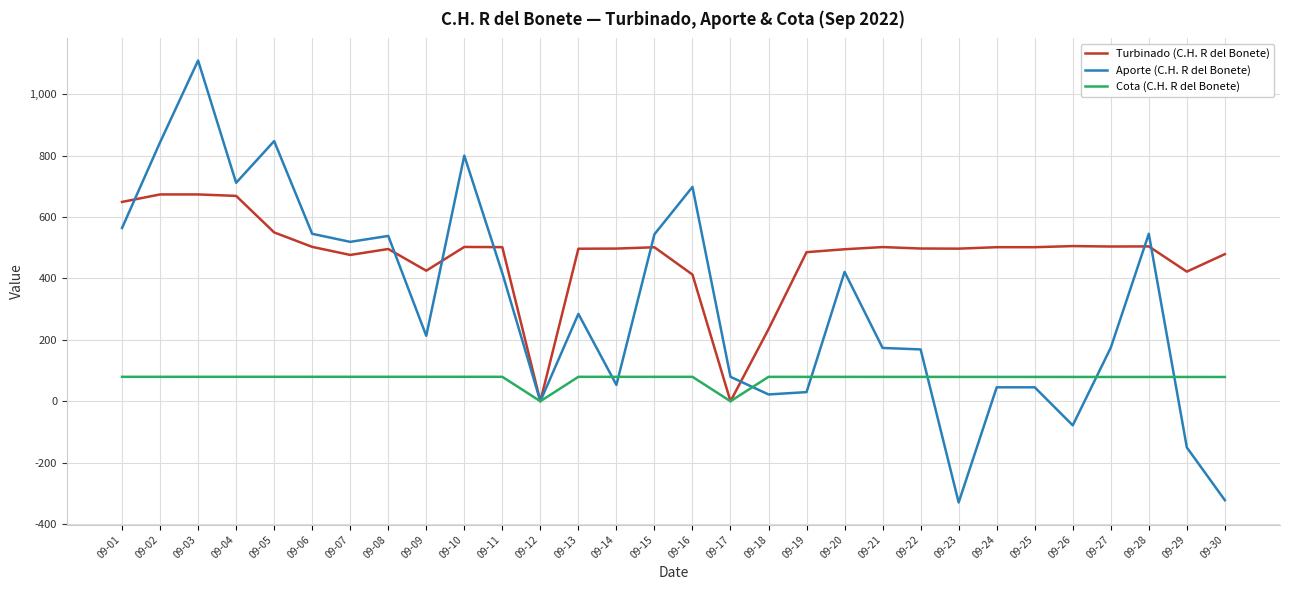

List the series in order of their peak value, lowest first.

Cota (C.H. R del Bonete), Turbinado (C.H. R del Bonete), Aporte (C.H. R del Bonete)